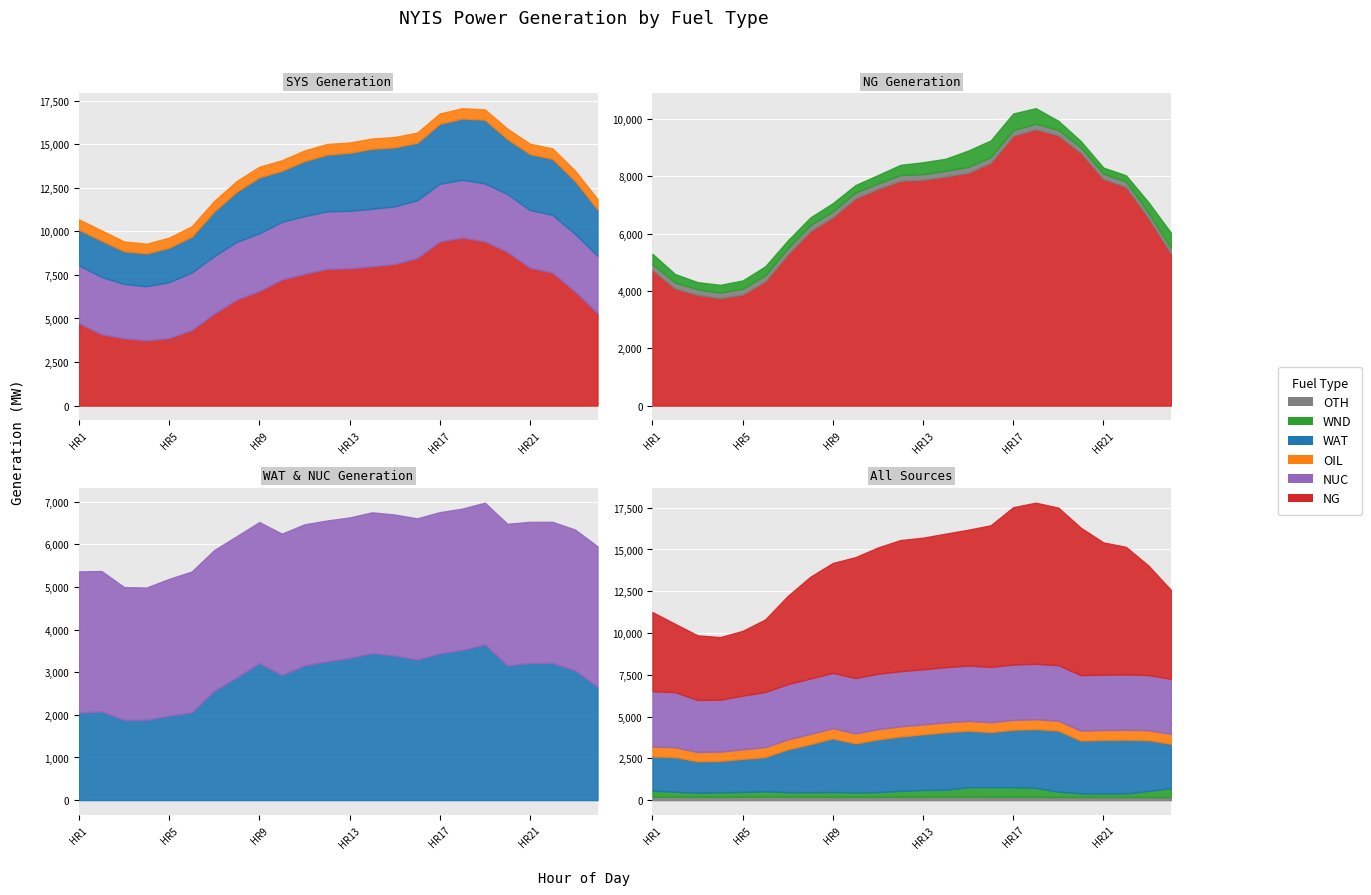

What is the difference between the second highest and second lowest values in the OIL series?

52